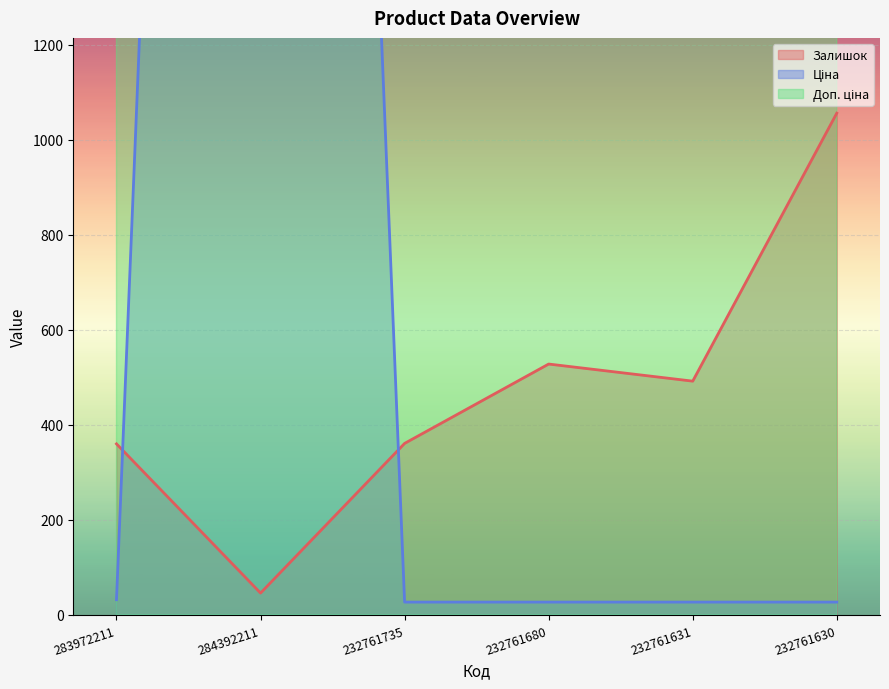

What is the difference between the highest and lowest values at 232761735?

6045.0